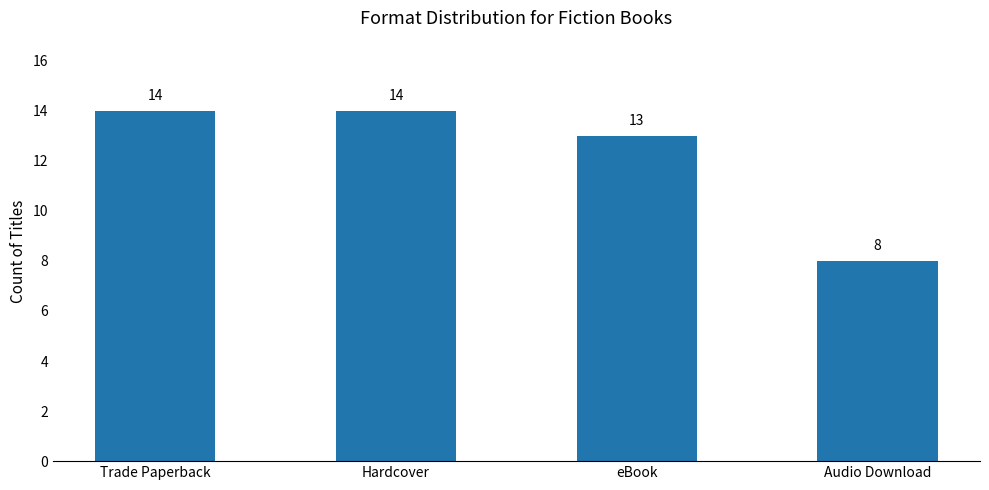

What is the label of the 2nd bar from the right?

eBook